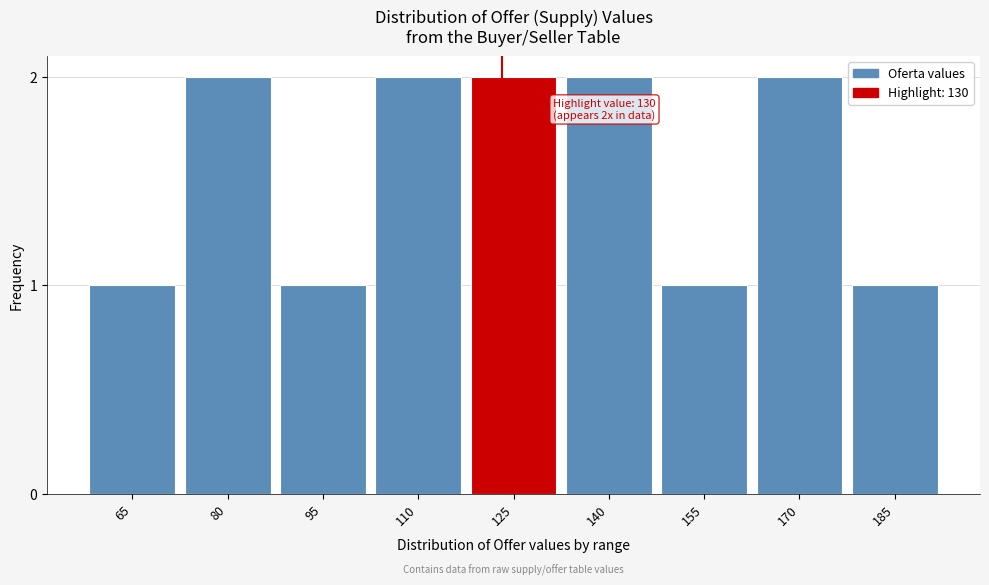

Reading left to right, extract all data points from this chart.

1	2	1	2	2	2	1	2	1